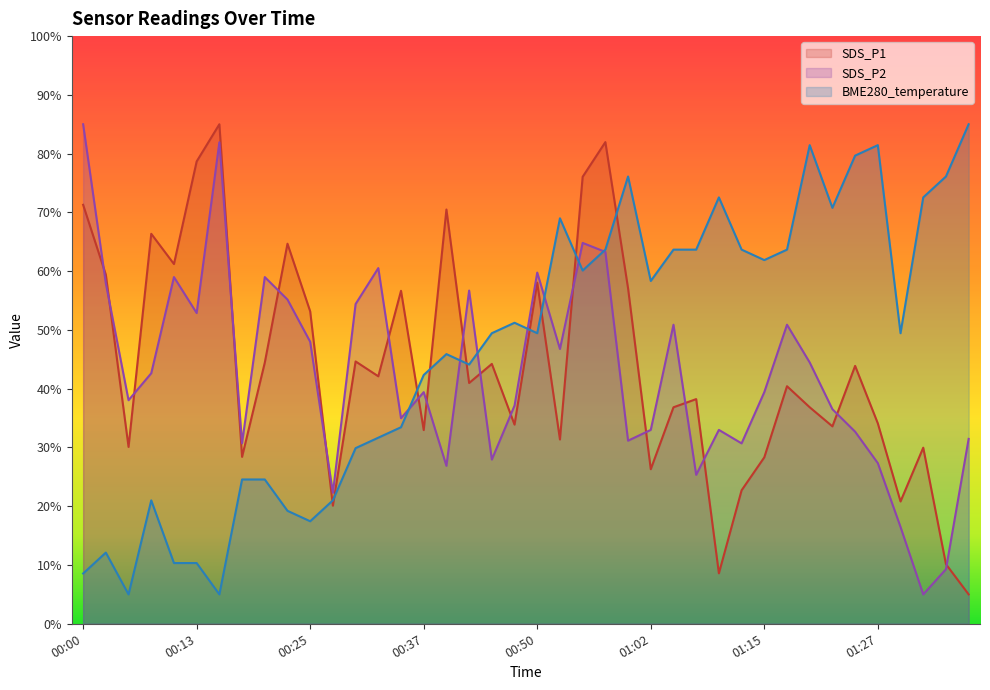

What is the spread (max minus min) of values at 01:00?

45.0